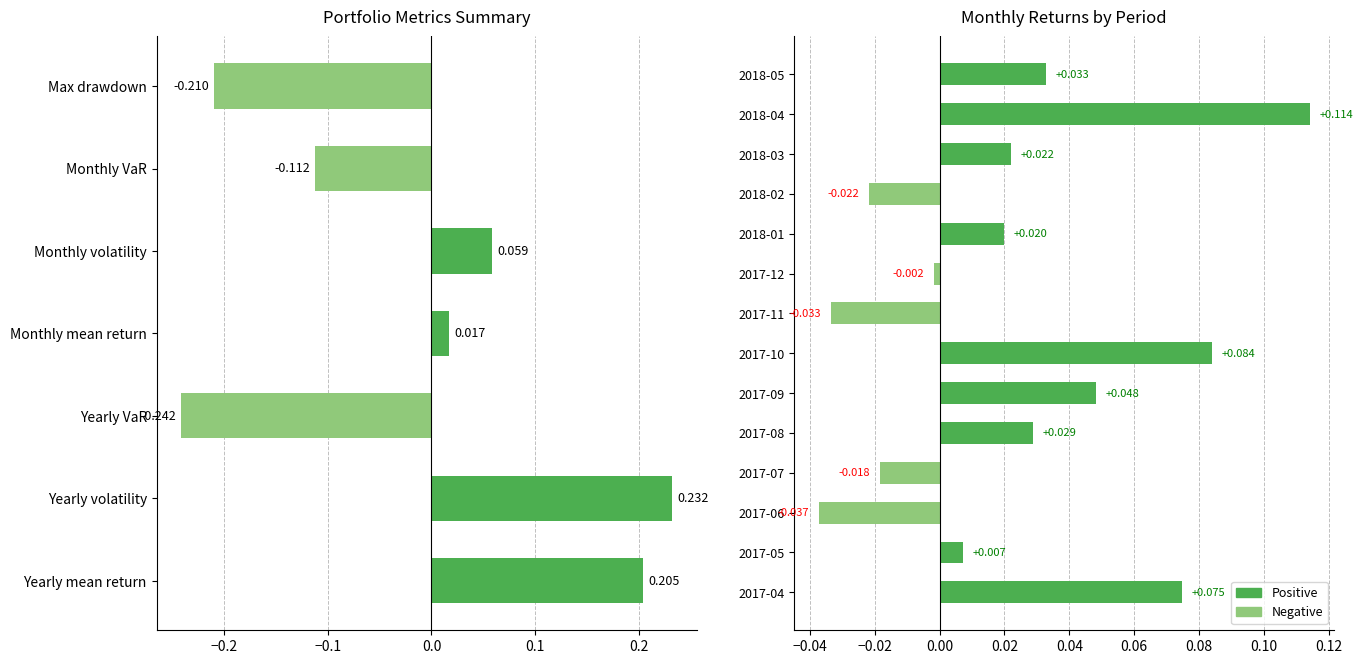

What is the label of the 4th bar from the right?

Monthly mean return